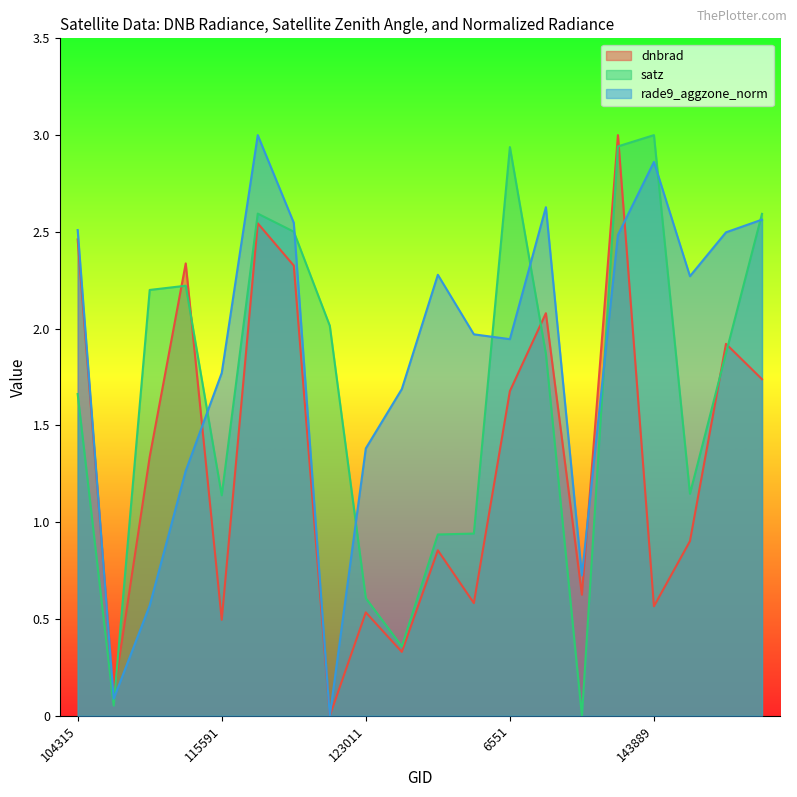

Which series changed the most between 121771 and 139217?

satz